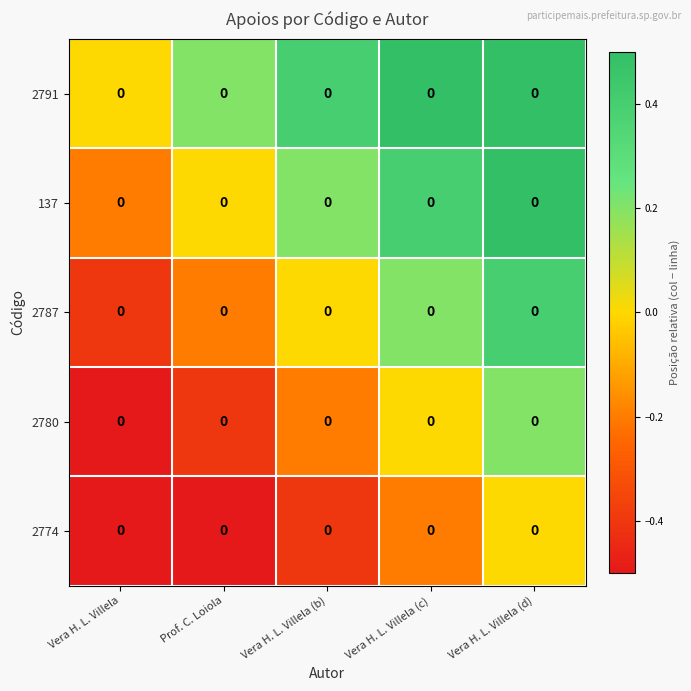

What is the sum of the 137 values at Vera H. L. Villela (d) and Prof. C. Loiola?

0.6